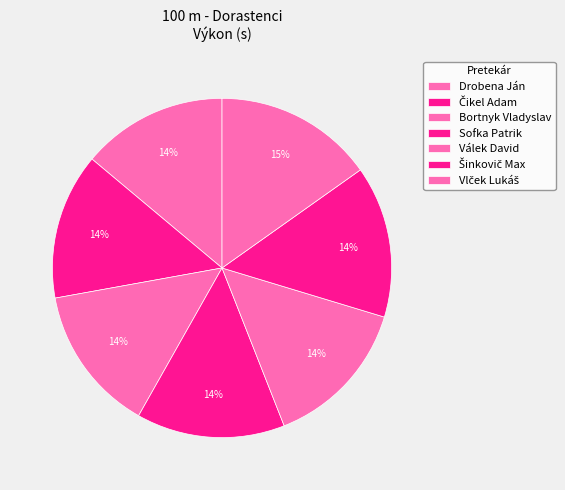

Is there a majority slice in this chart?

No